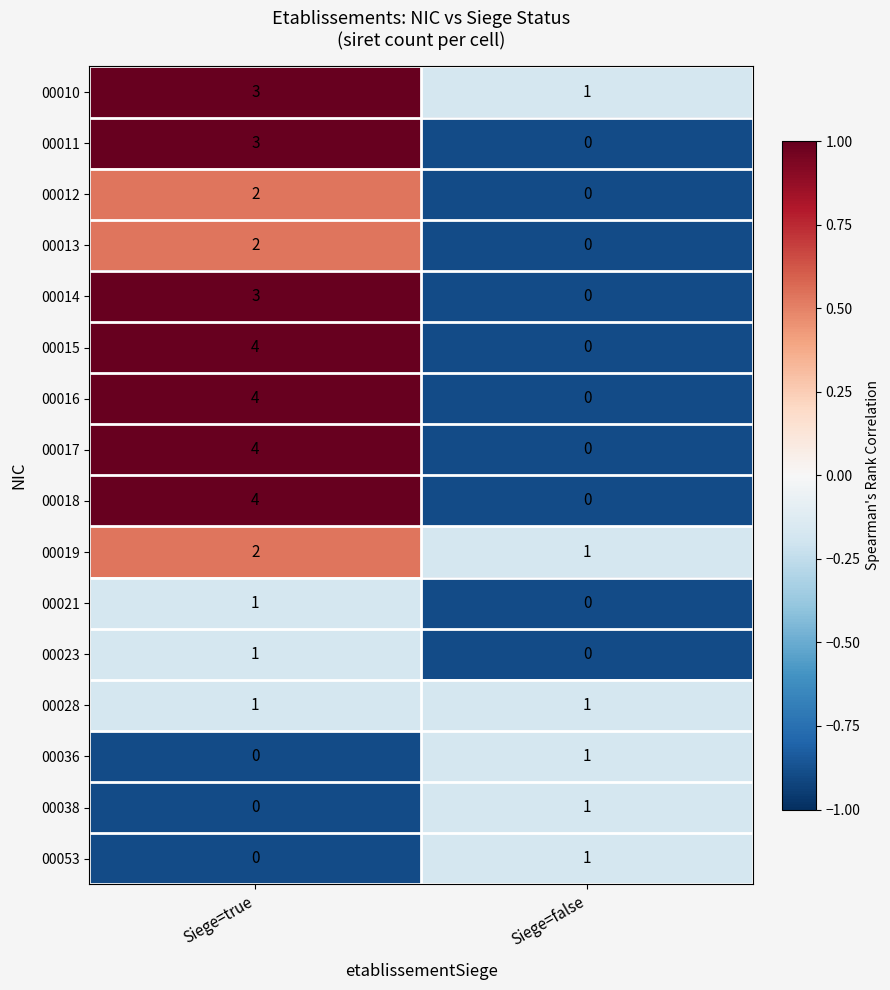

What is the difference between the highest and lowest values at Siege=false?

1